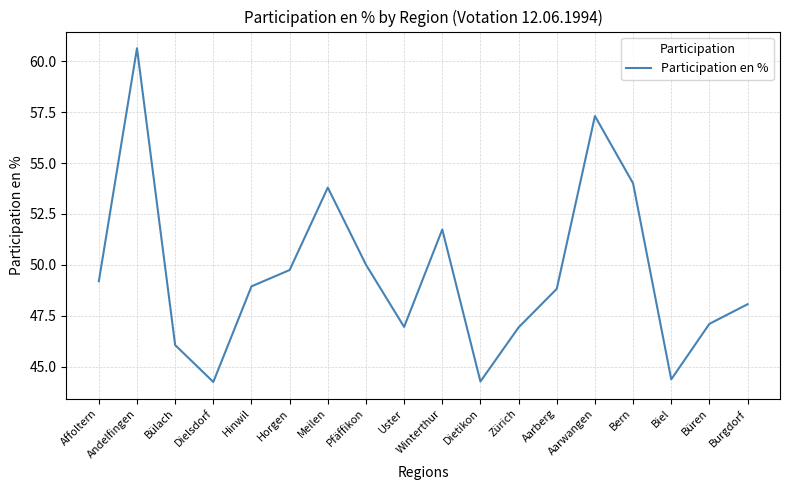

At which category does the chart reach its peak across all series?

Andelfingen